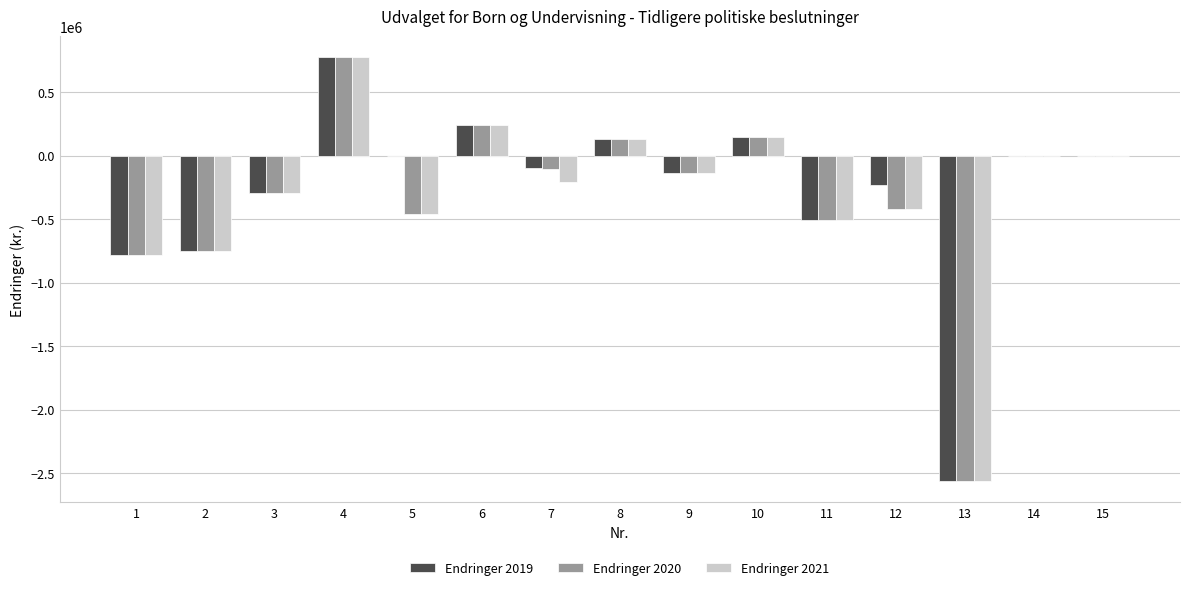

What is the total value across all series at 5?

-917370